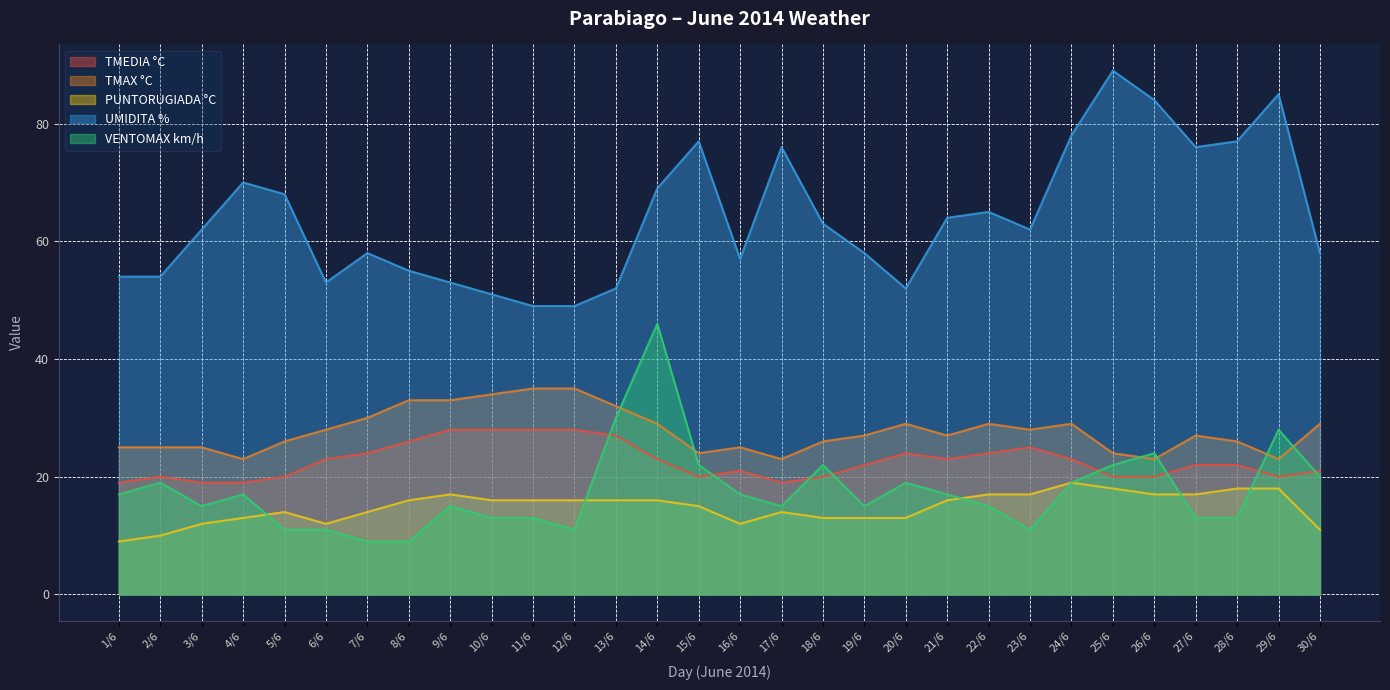

True or false: PUNTORUGIADA °C has a value of 6 at 2/6.

False